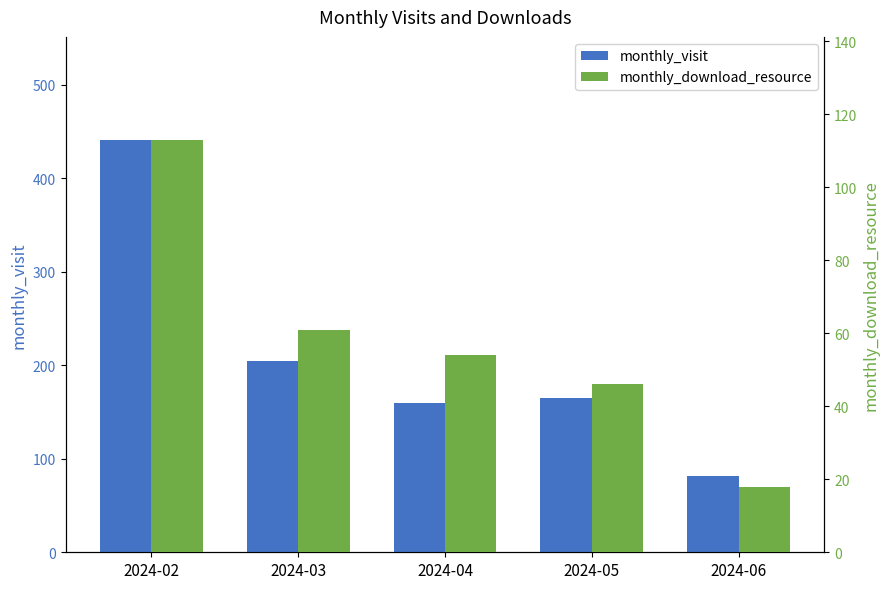

How many series are shown in this chart?

2